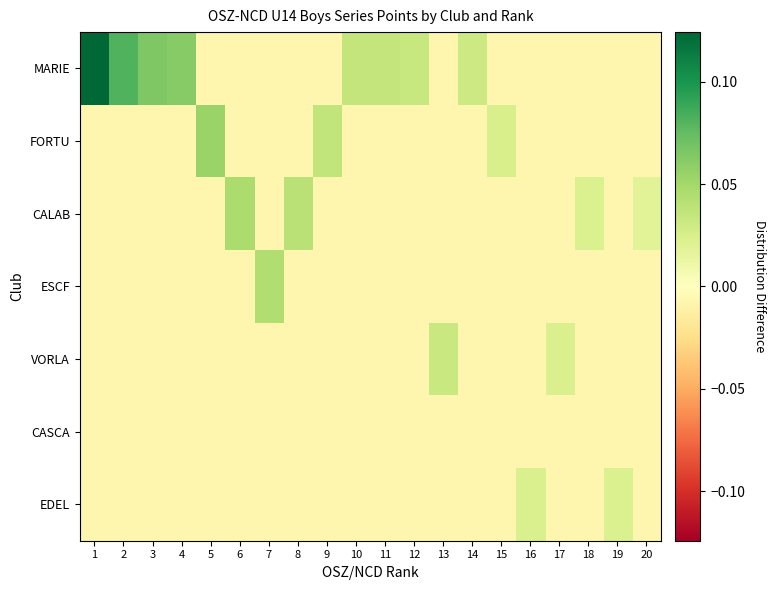

How many distinct data groups are displayed?

7